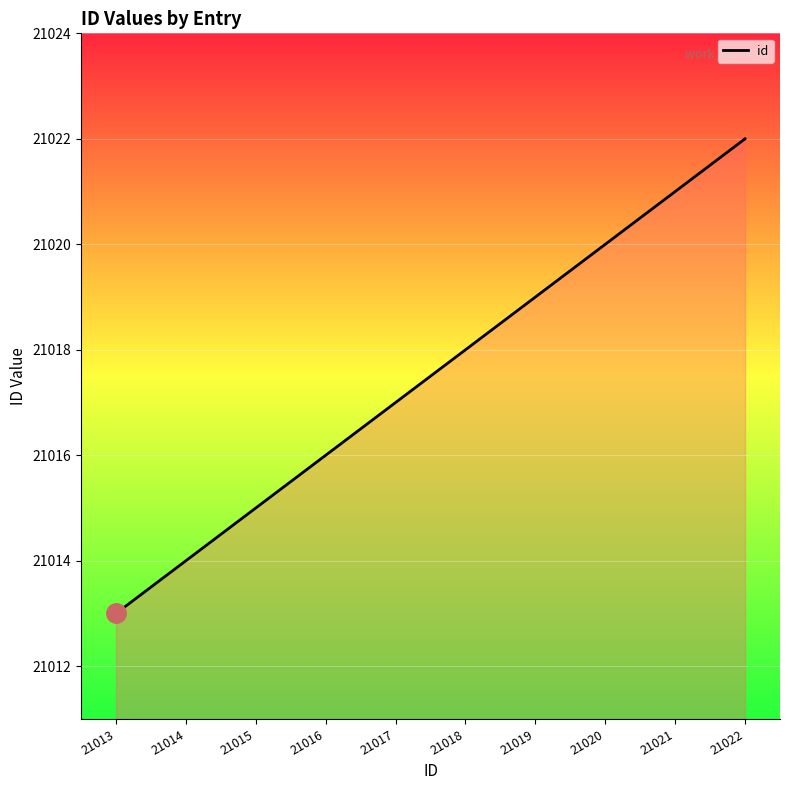

Reading right to left, transcribe all the data shown in this chart.

21022	21021	21020	21019	21018	21017	21016	21015	21014	21013